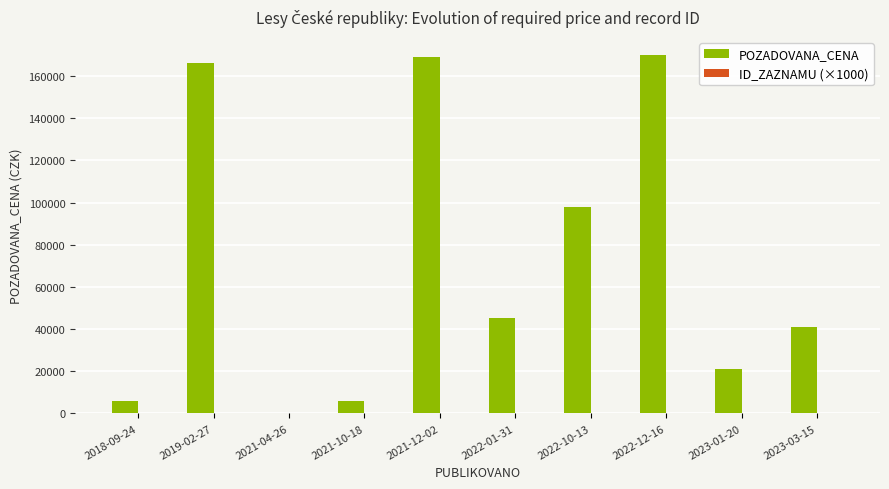

Which series has the widest spread of values?

POZADOVANA_CENA